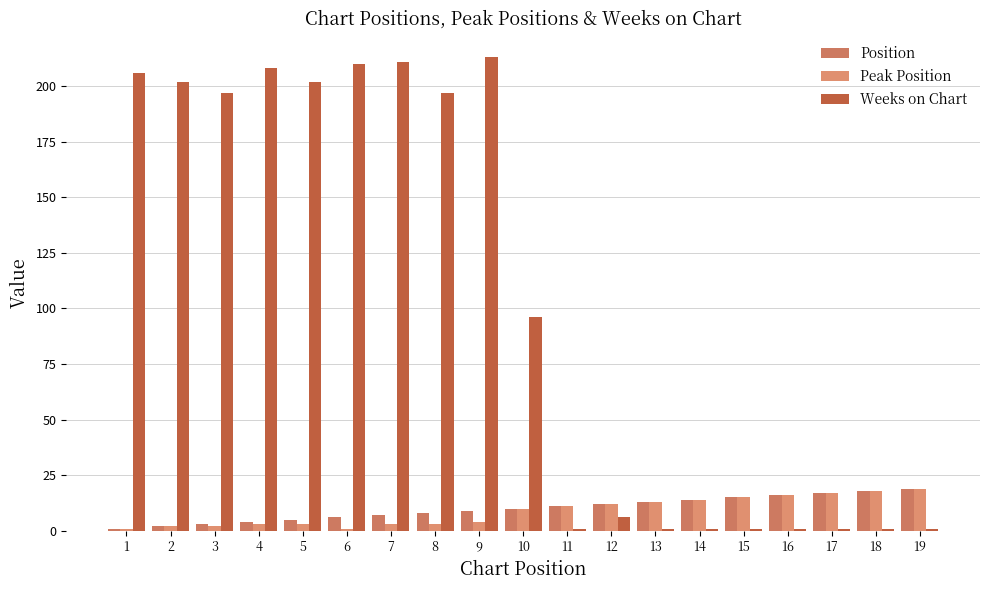

List the series in order of their peak value, lowest first.

Position, Peak Position, Weeks on Chart